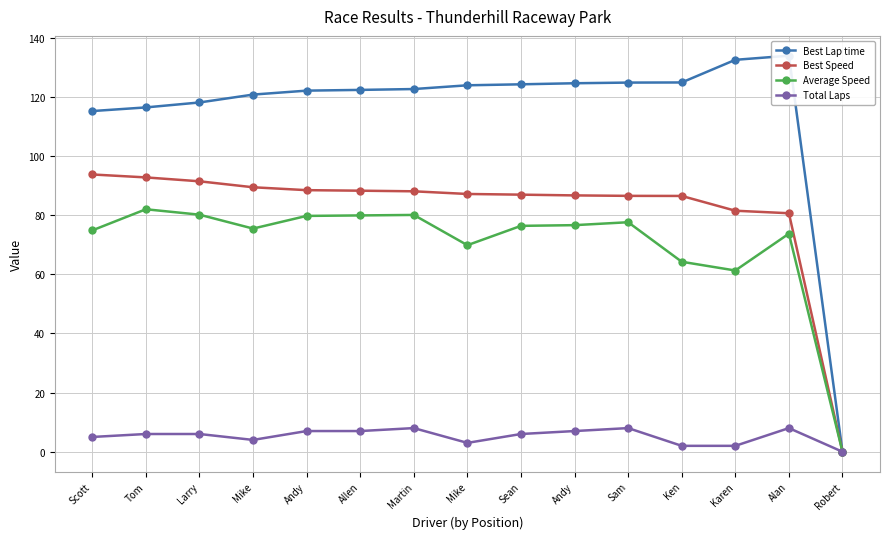

What is the label of the 10th point from the right?

Allen